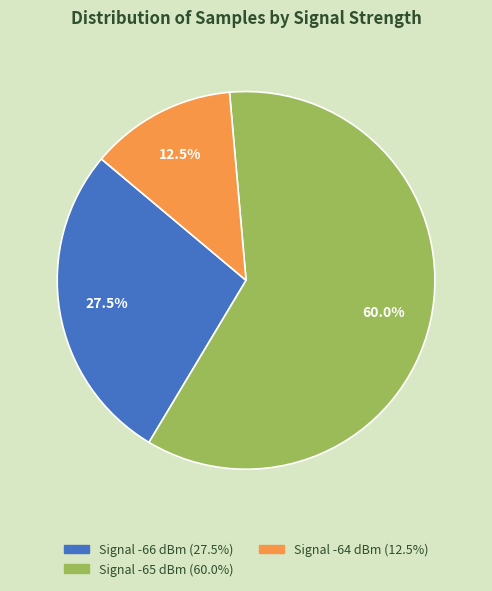

Is there any slice that represents more than half of the pie?

Yes